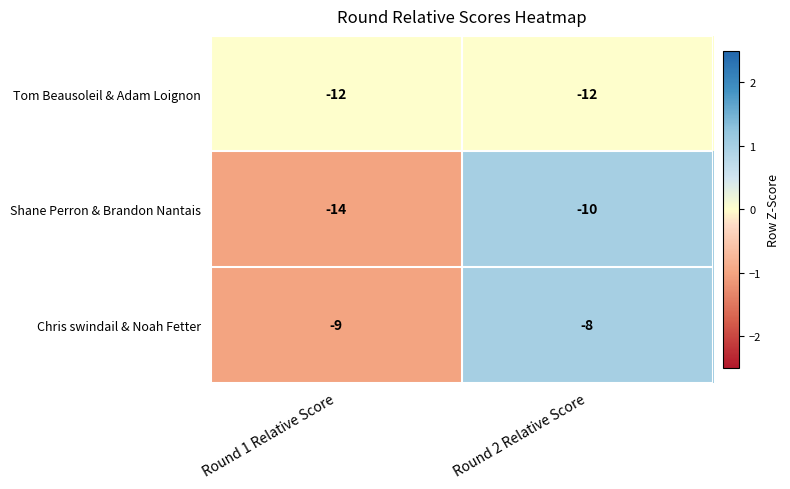

Which series changed the most between Round 1 Relative Score and Round 2 Relative Score?

Shane Perron & Brandon Nantais